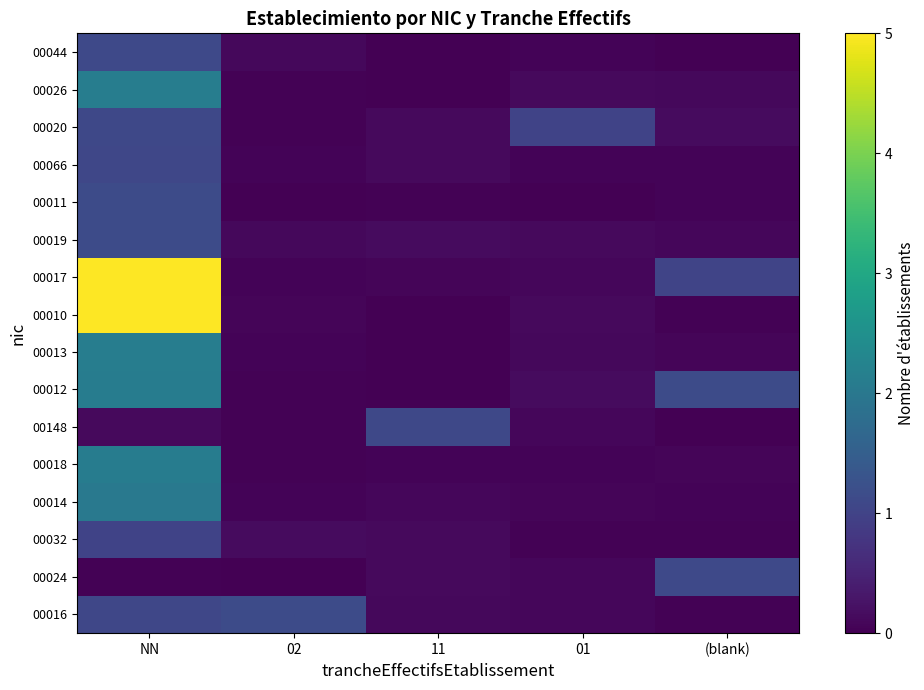

Count the number of data series in this chart.

16